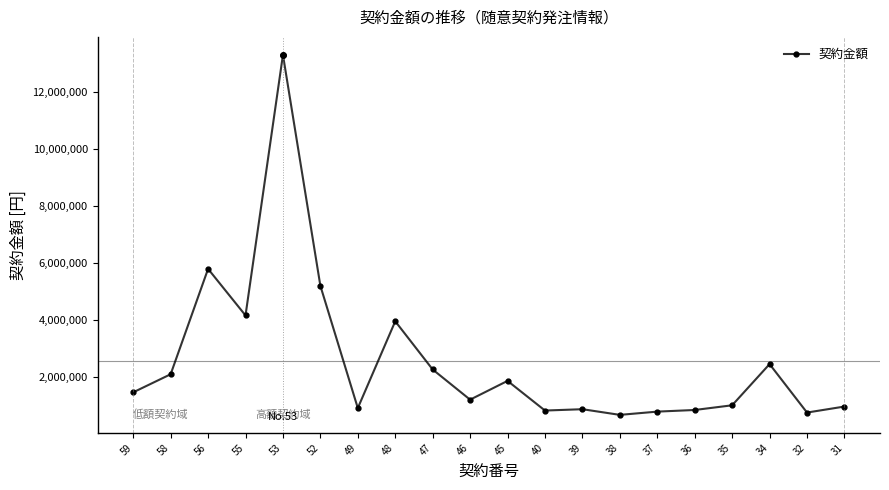

What is the change in value from 53 to 39?

-12443634